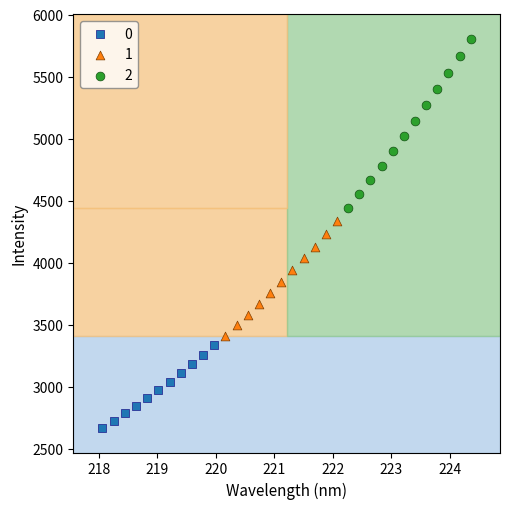

What are all the series names shown in the legend?

0, 1, 2